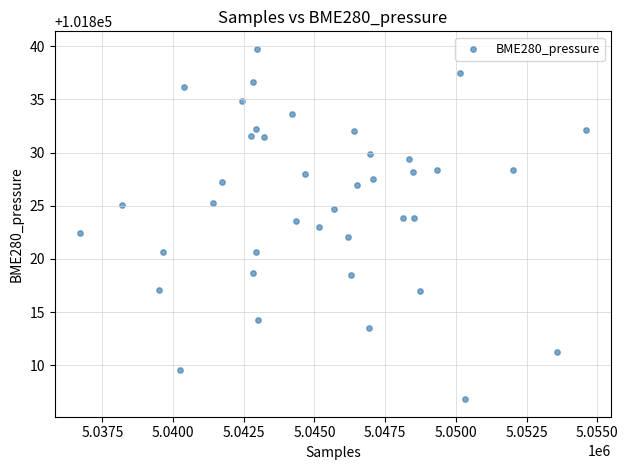

What is the range of Y values (max minus min)?

32.9